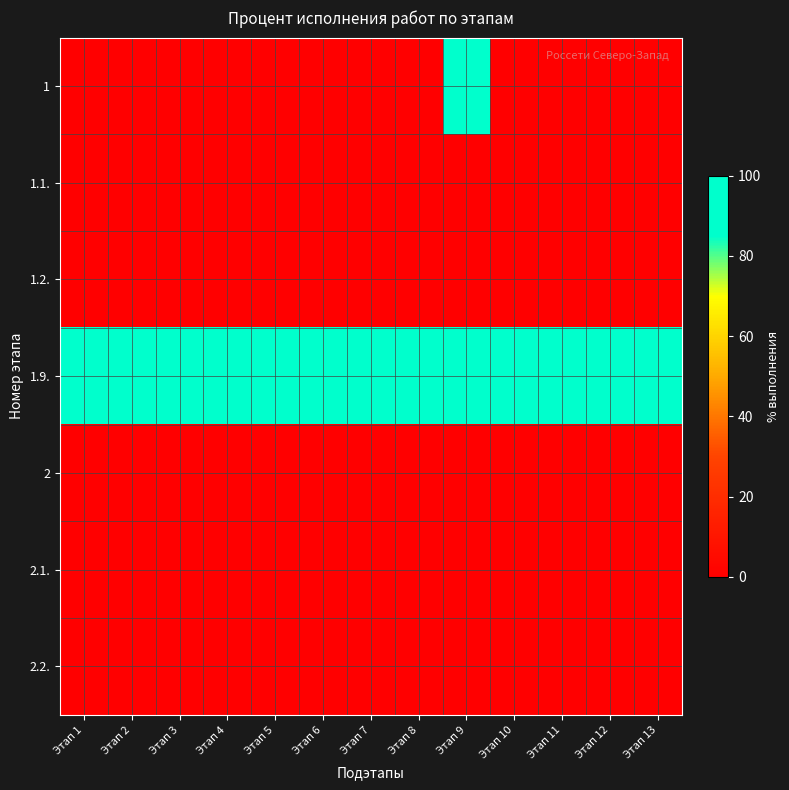

List the series in order of their peak value, lowest first.

1.1., 1.2., 2, 2.1., 2.2., 1, 1.9.